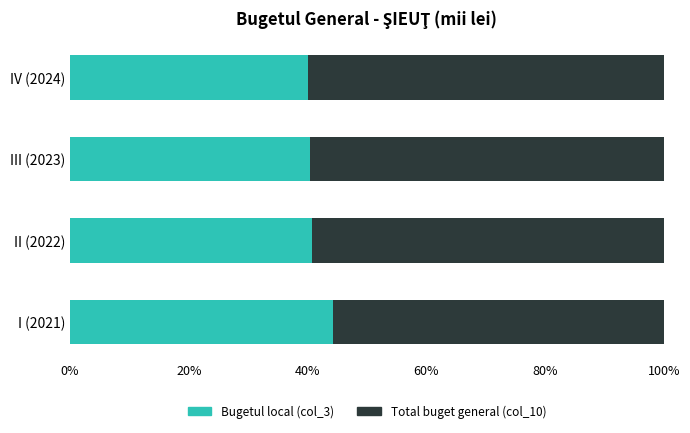

True or false: Bugetul local (col_3) has a value of 62.3 at IV (2024).

False